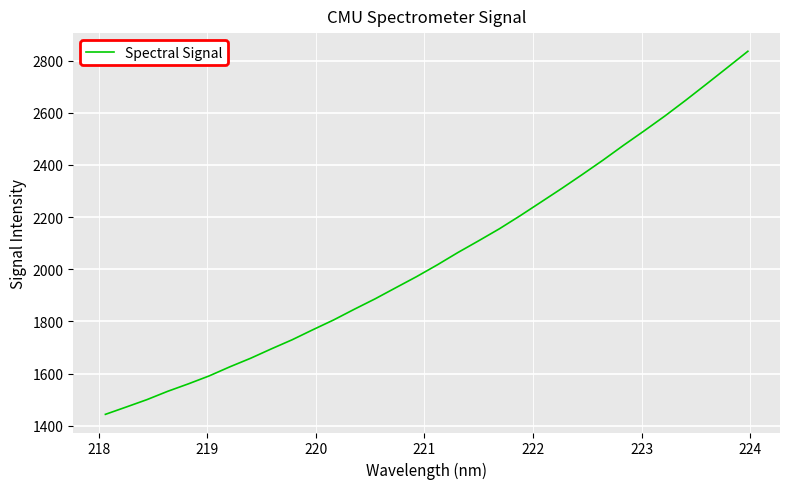

What is the difference between the maximum and minimum values?

1392.9